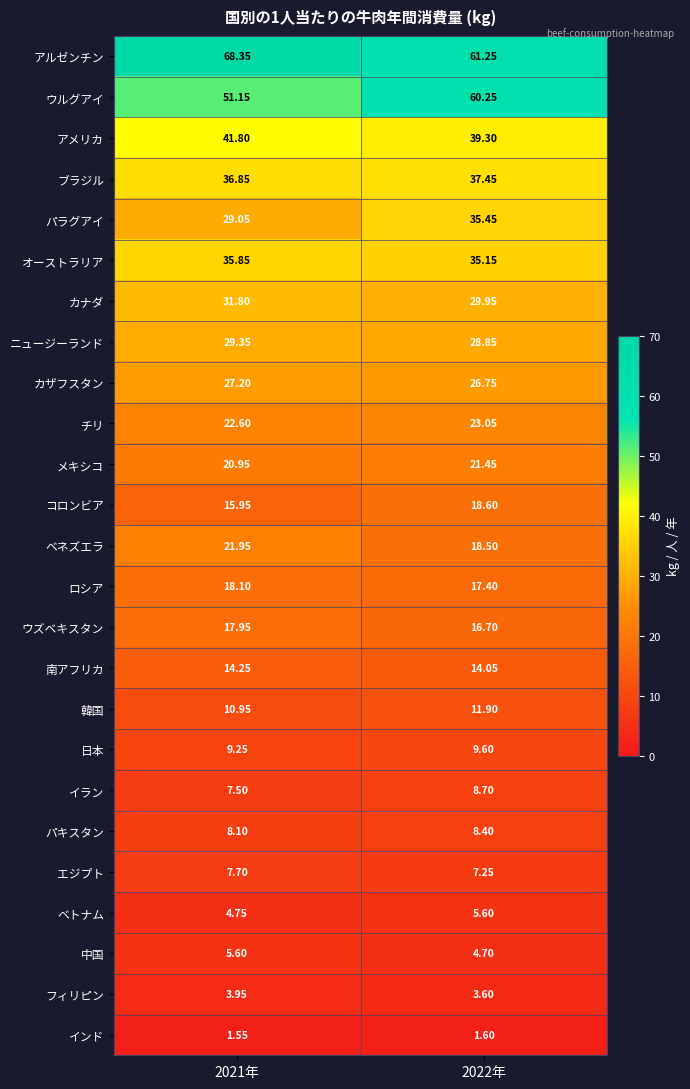

At 2022年, list the series in order from smallest to largest.

インド, フィリピン, 中国, ベトナム, エジプト, パキスタン, イラン, 日本, 韓国, 南アフリカ, ウズベキスタン, ロシア, ベネズエラ, コロンビア, メキシコ, チリ, カザフスタン, ニュージーランド, カナダ, オーストラリア, パラグアイ, ブラジル, アメリカ, ウルグアイ, アルゼンチン